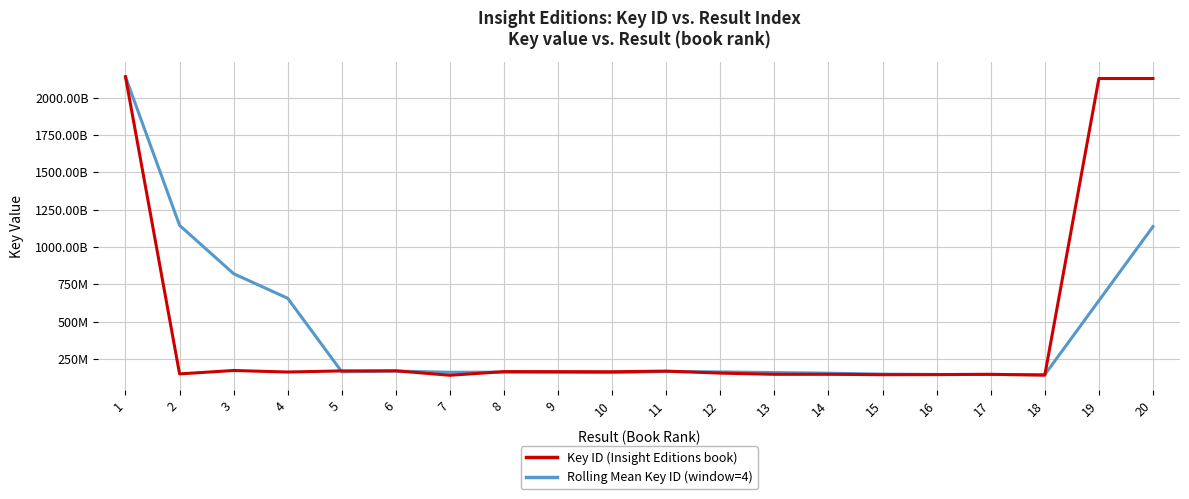

The value of Rolling Mean Key ID (window=4) at 9 is 160019871.8. True or false?

True